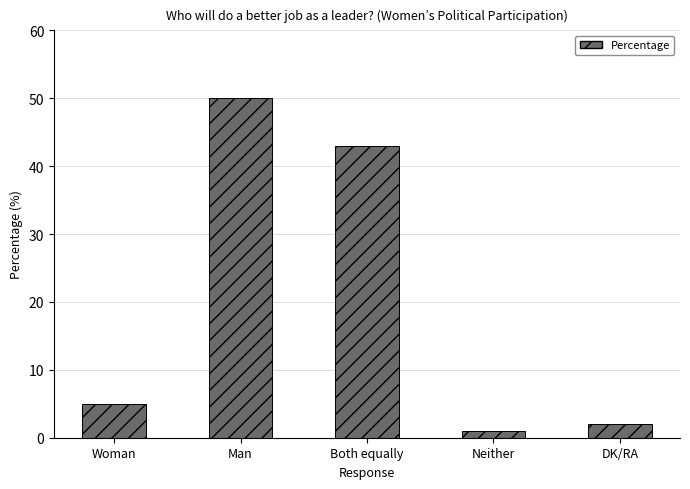

Reading left to right, transcribe all the data shown in this chart.

5	50	43	1	2